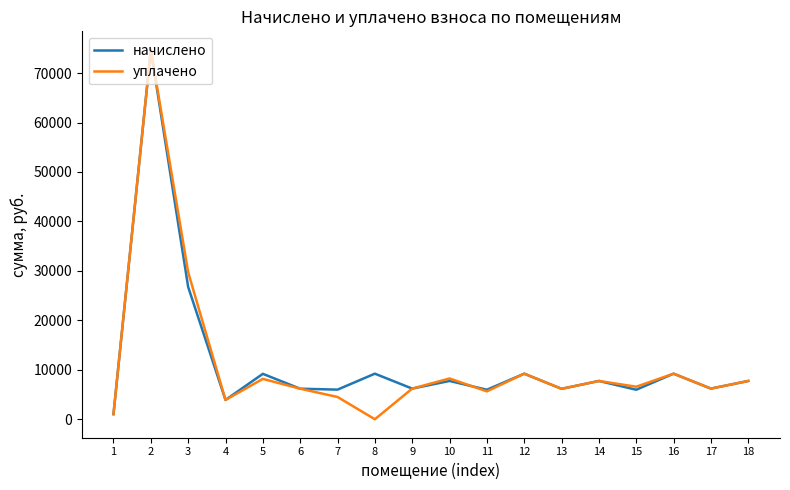

What is the highest value of the начислено series?

74707.2